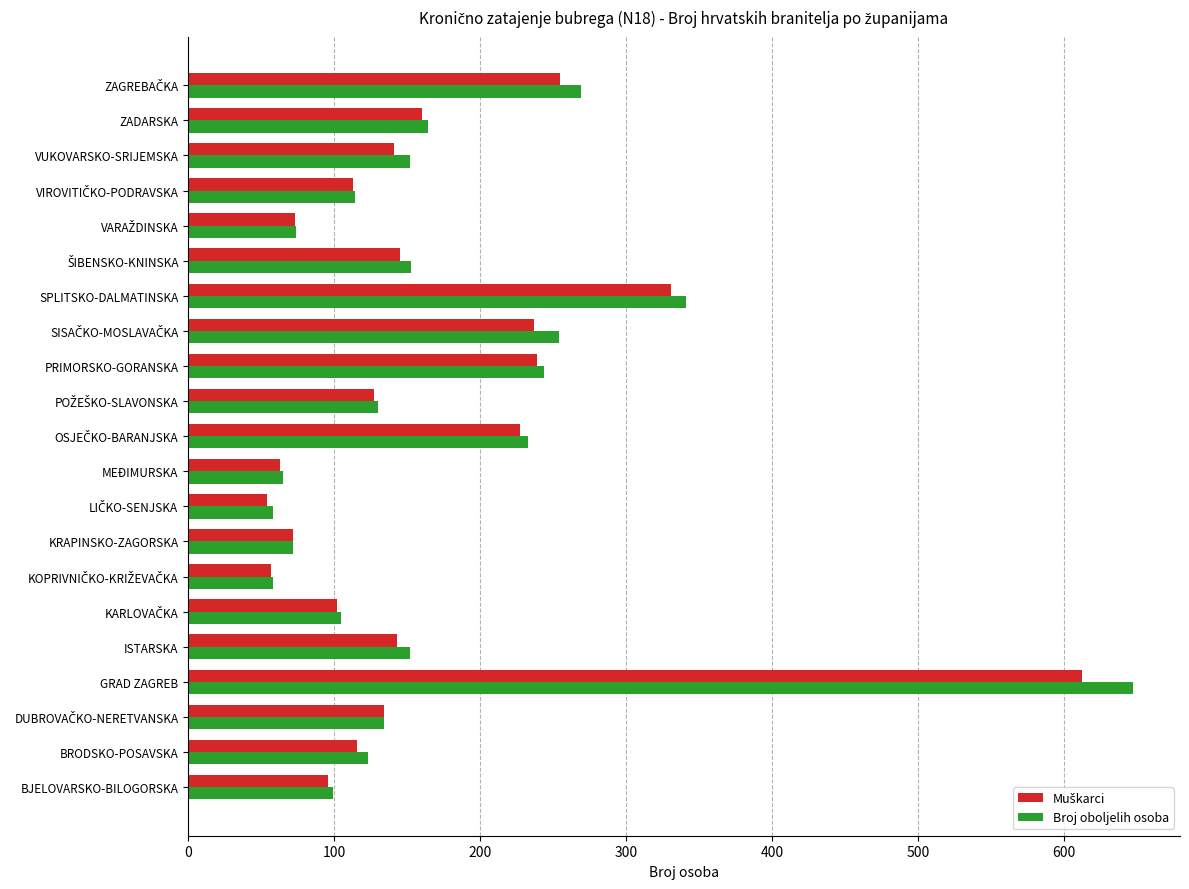

What is the minimum value shown in the chart?

54